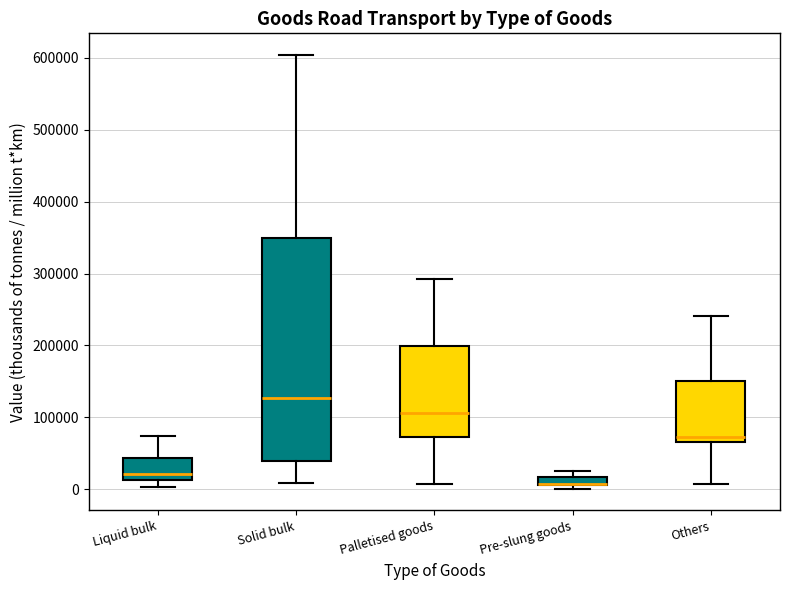

Which box is the tallest, from its lower edge to its upper edge?

Solid bulk